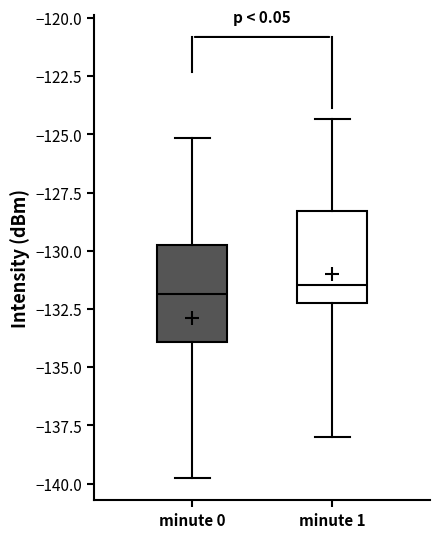

Reading left to right, transcribe this box plot: for each box, give where its median line is, the range the box spans, and where its two whiskers end, as read against the y-axis. The values are not printed on the chart, so give them approximately, as read against the axis.

minute 0: median -132.0, box -134.0 to -130.0, whiskers -140.0 to -125.0
minute 1: median -131.5, box -132.5 to -128.5, whiskers -138.0 to -124.5